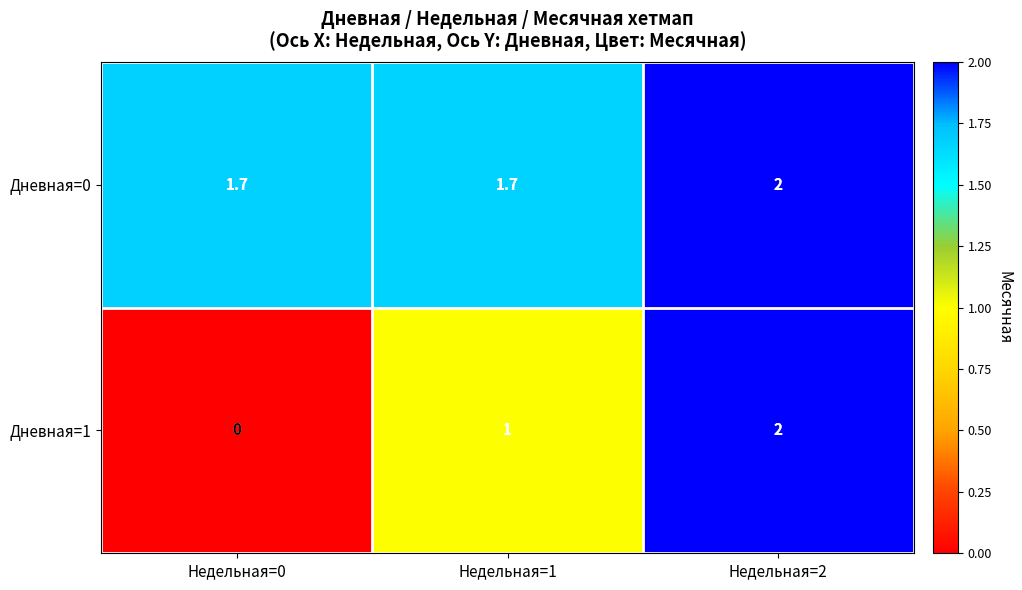

Is it true that Дневная=1 equals 0.0 at Недельная=0?

True